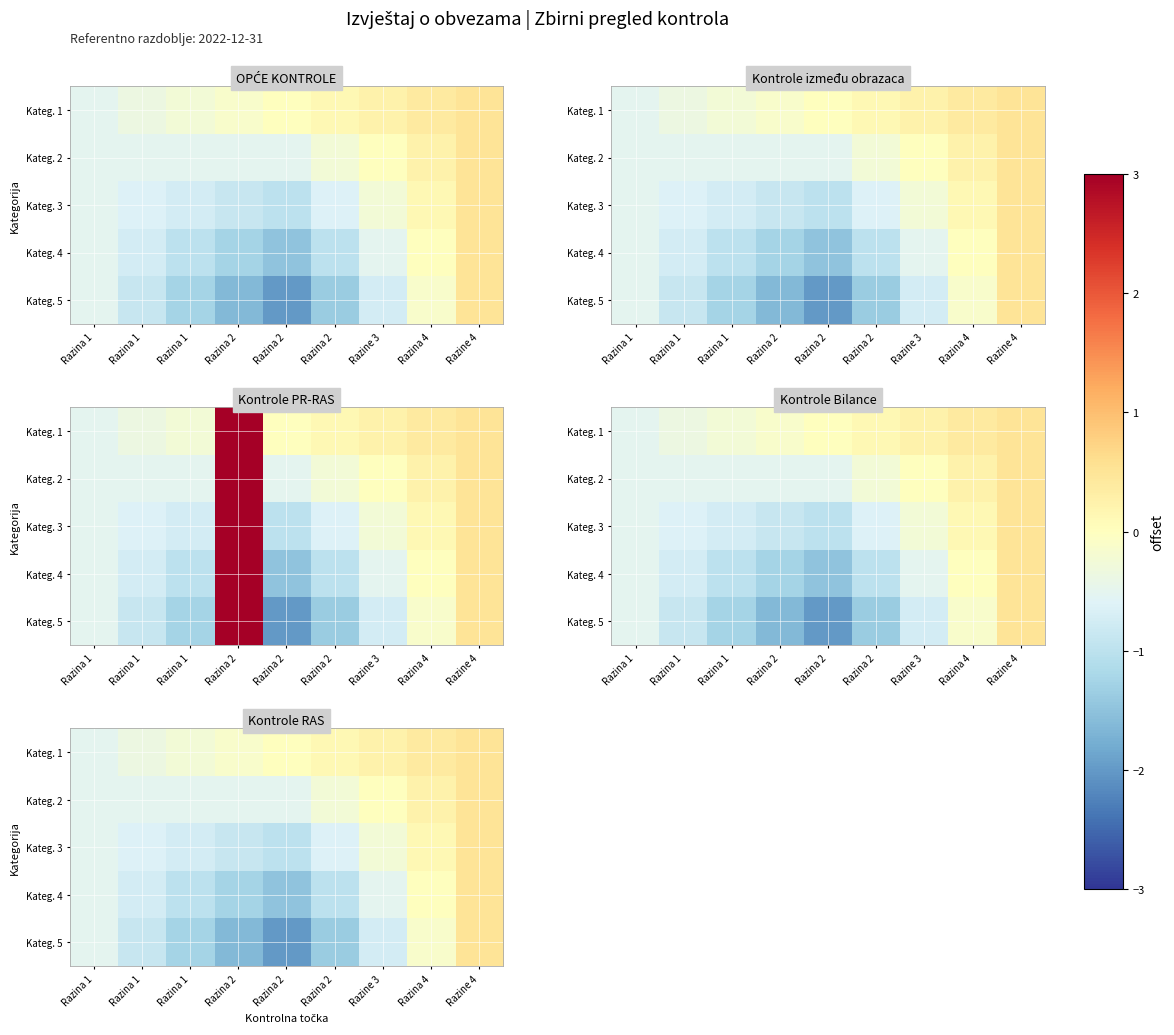

What value does the Kateg. 5 series have at Razina 2?

-1.6